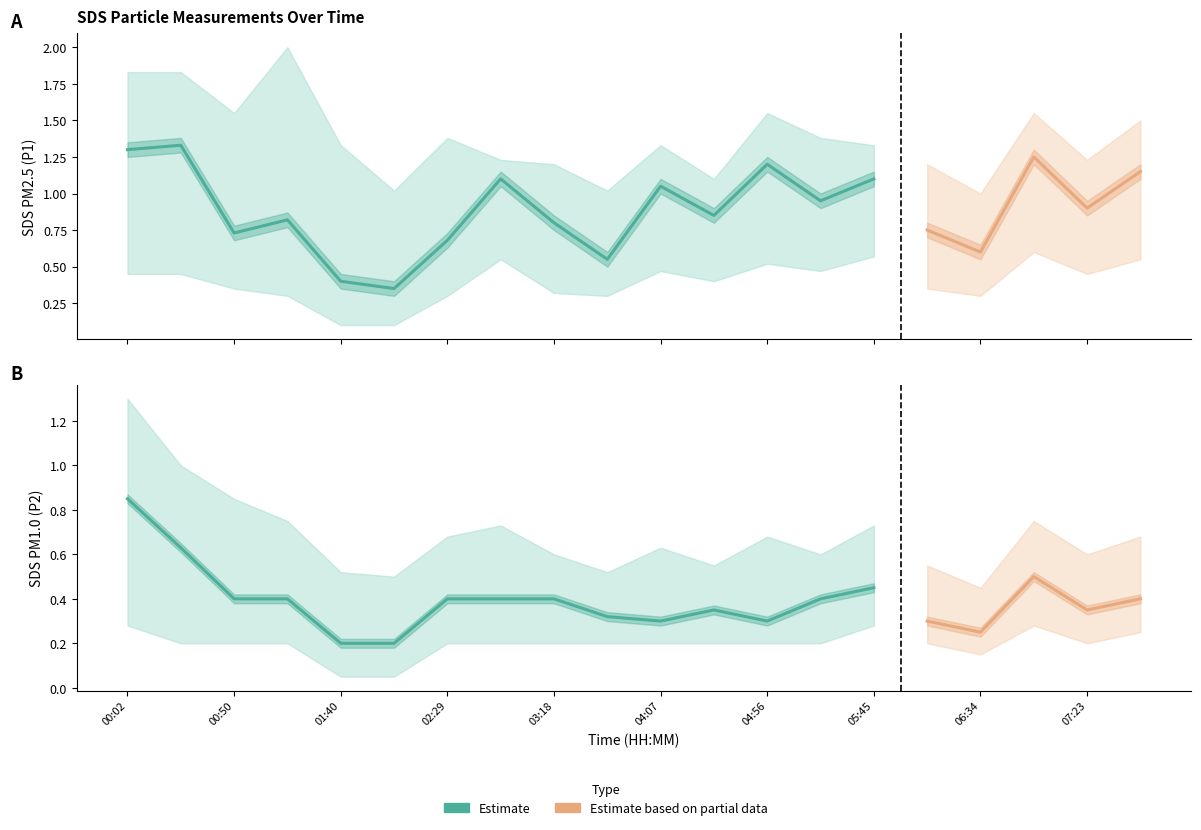

Is this an area chart (filled region under the line)?

No